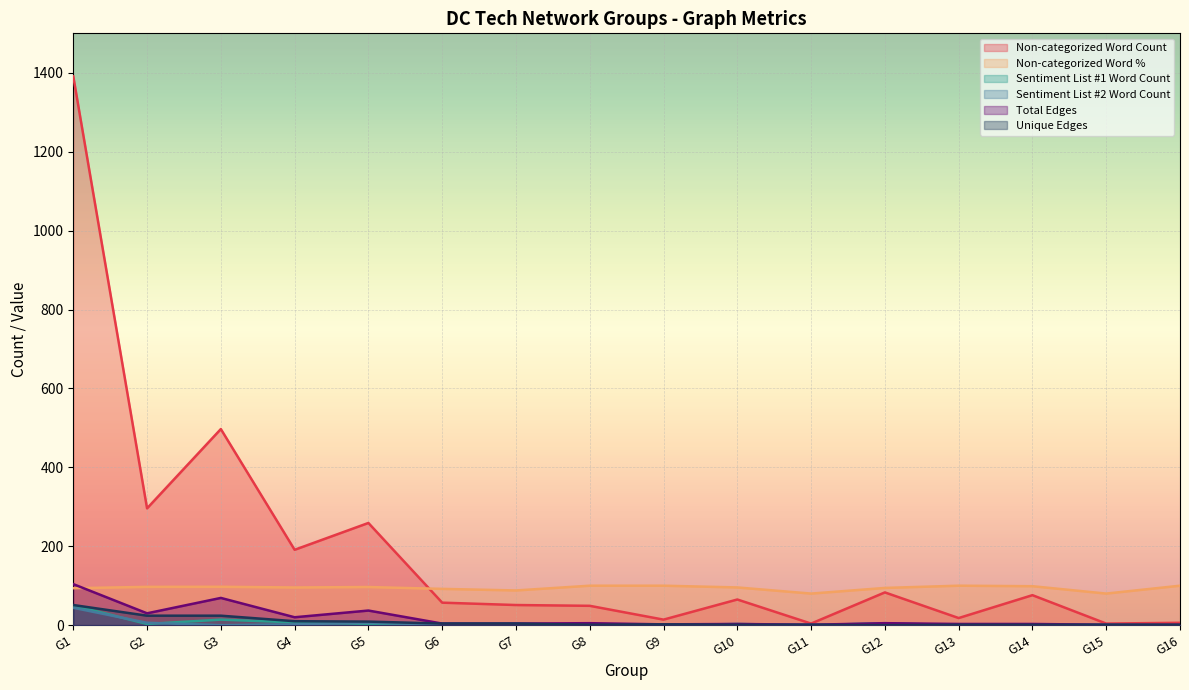

Reading right to left, what are all the values shown in this chart?

Non-categorized Word Count: G16=6.0	G15=4.0	G14=76.0	G13=18.0	G12=83.0	G11=4.0	G10=65.0	G9=14.0	G8=49.0	G7=51.0	G6=57.0	G5=259.0	G4=191.0	G3=497.0	G2=296.0	G1=1391.0
Non-categorized Word %: G16=100.0	G15=80.0	G14=98.7	G13=100.0	G12=94.3	G11=80.0	G10=95.6	G9=100.0	G8=100.0	G7=87.9	G6=91.9	G5=96.6	G4=95.5	G3=97.3	G2=97.0	G1=93.7
Sentiment List #1 Word Count: G16=0.0	G15=1.0	G14=0.0	G13=0.0	G12=5.0	G11=0.0	G10=3.0	G9=0.0	G8=0.0	G7=4.0	G6=4.0	G5=3.0	G4=7.0	G3=14.0	G2=3.0	G1=50.0
Sentiment List #2 Word Count: G16=0.0	G15=0.0	G14=1.0	G13=0.0	G12=0.0	G11=1.0	G10=0.0	G9=0.0	G8=0.0	G7=3.0	G6=1.0	G5=6.0	G4=2.0	G3=0.0	G2=6.0	G1=44.0
Total Edges: G16=1.0	G15=1.0	G14=3.0	G13=3.0	G12=5.0	G11=1.0	G10=3.0	G9=2.0	G8=5.0	G7=4.0	G6=4.0	G5=37.0	G4=20.0	G3=69.0	G2=30.0	G1=104.0
Unique Edges: G16=1.0	G15=1.0	G14=1.0	G13=1.0	G12=0.0	G11=1.0	G10=1.0	G9=2.0	G8=1.0	G7=4.0	G6=4.0	G5=9.0	G4=10.0	G3=24.0	G2=24.0	G1=51.0